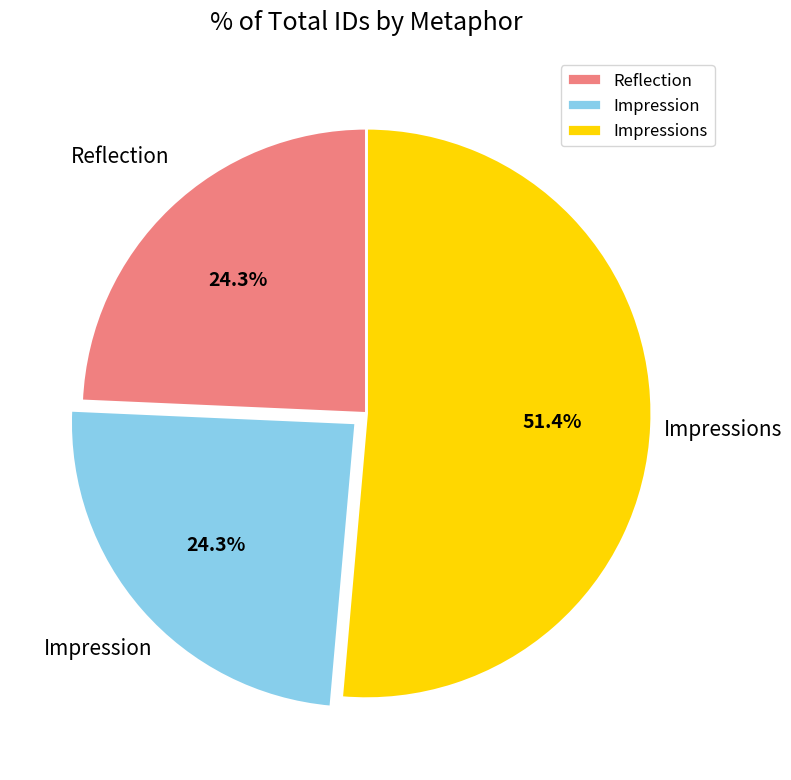

How many slices are in this pie chart?

3